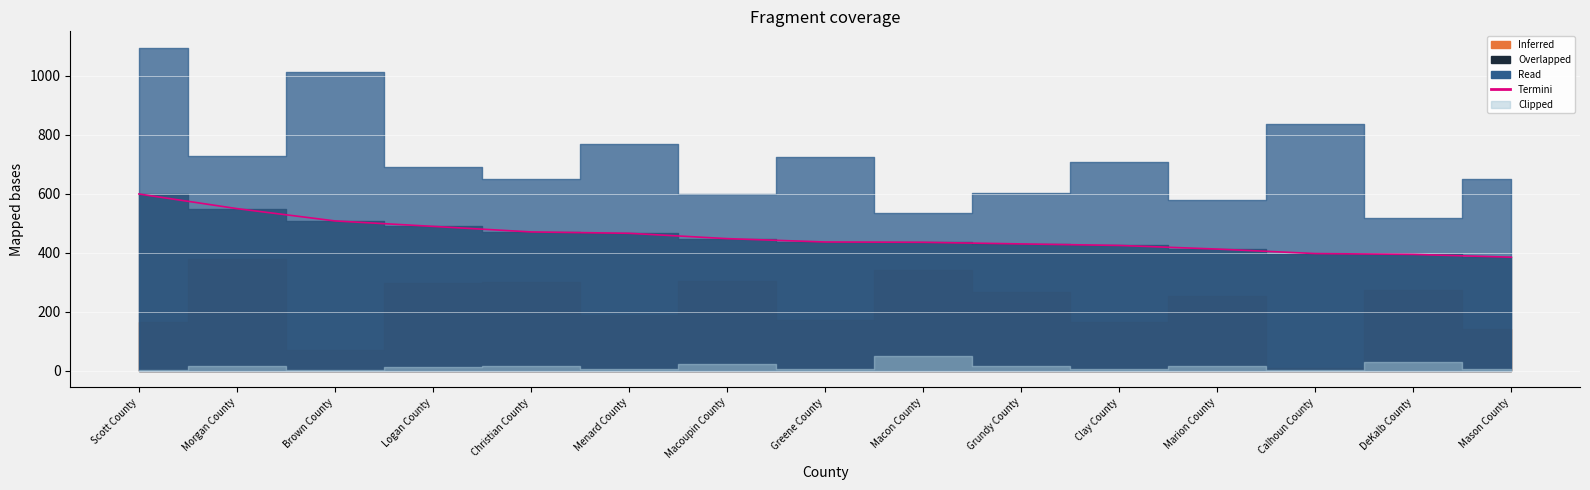

At which category does the chart reach its minimum across all series?

Mason County